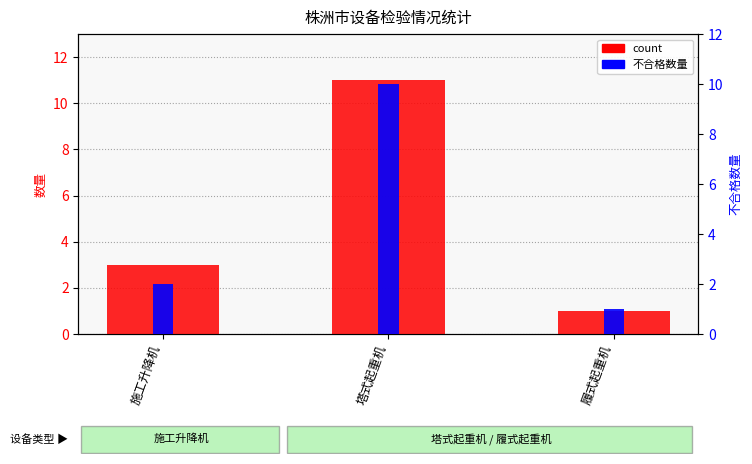

At how many categories does at least one series exceed 2?

2